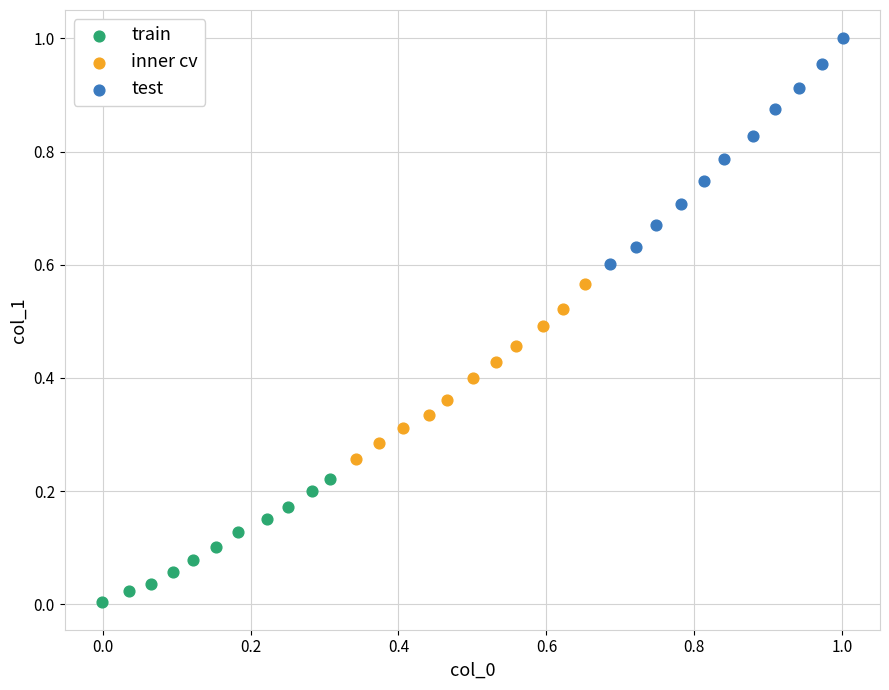

Which series contains the lowest Y value?

train